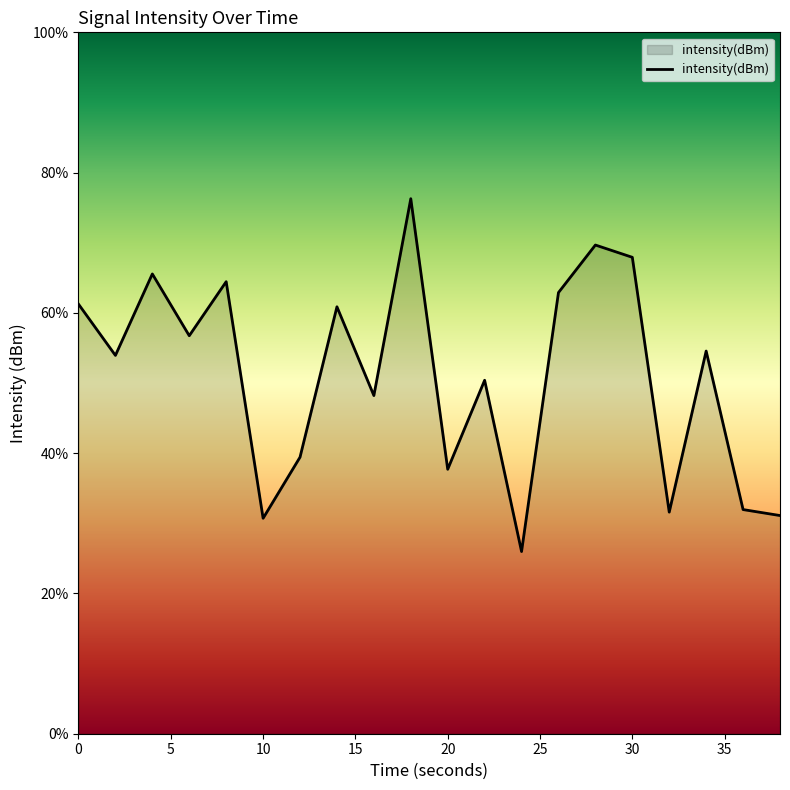

How many lines are shown in the chart?

1